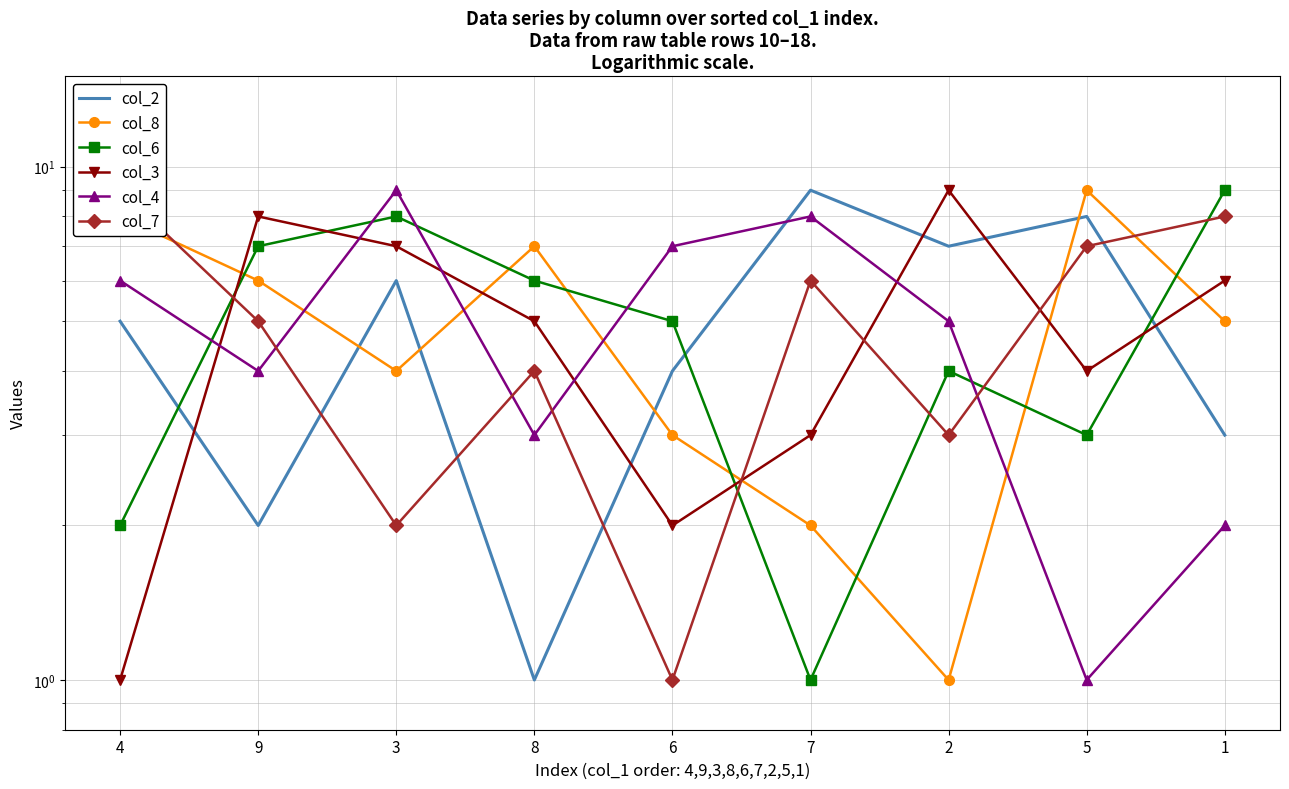

Does the chart have visible grid lines?

Yes